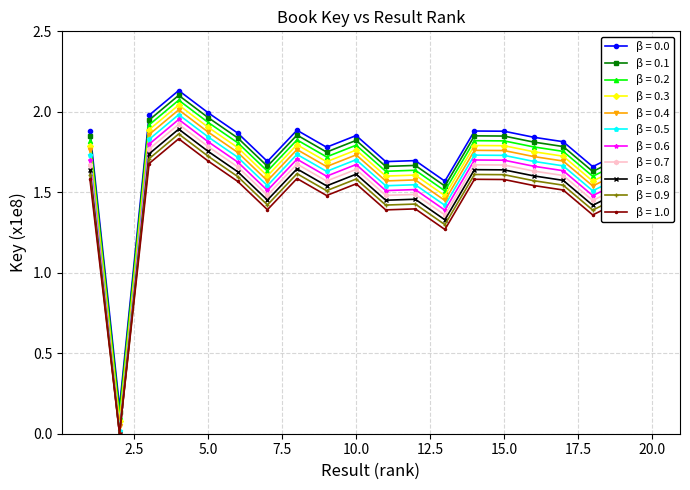

True or false: β = 0.1 has more than 2 interior local peaks.

True